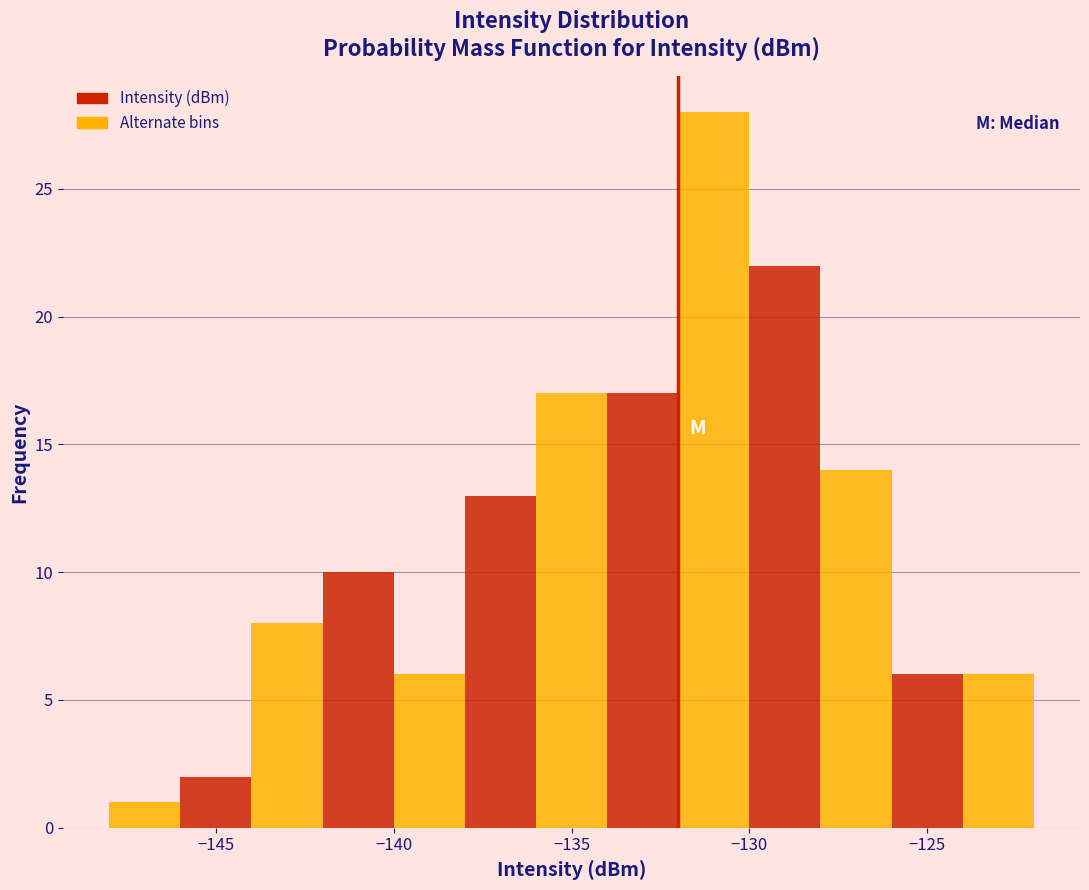

Which range on the x-axis has the tallest bar?

-132 to -130